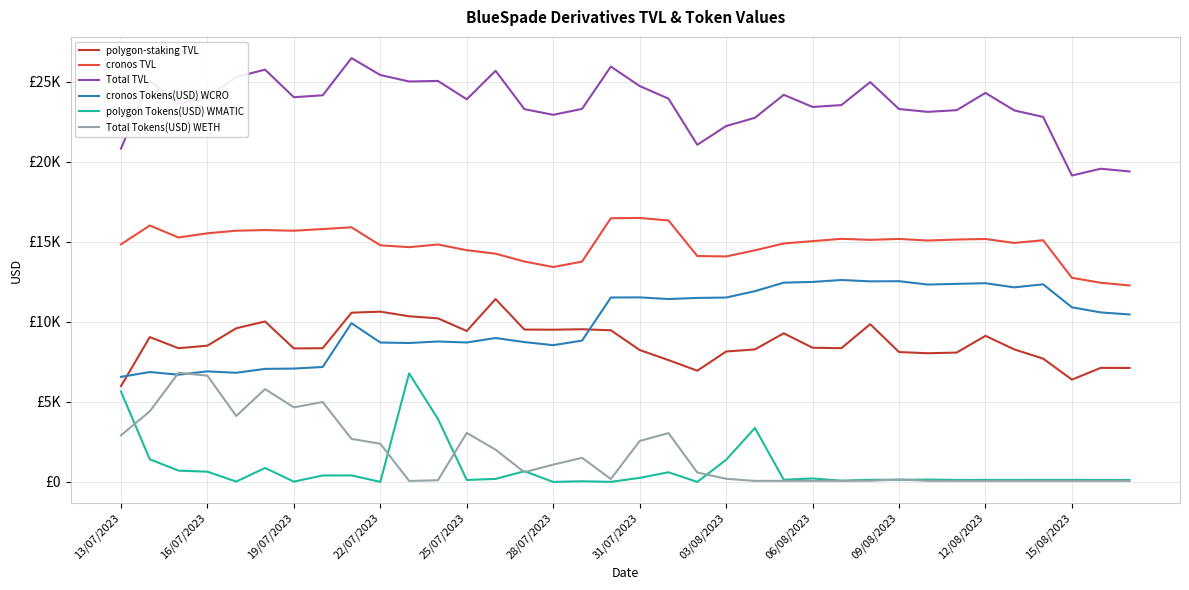

Is this an area chart (filled region under the line)?

No